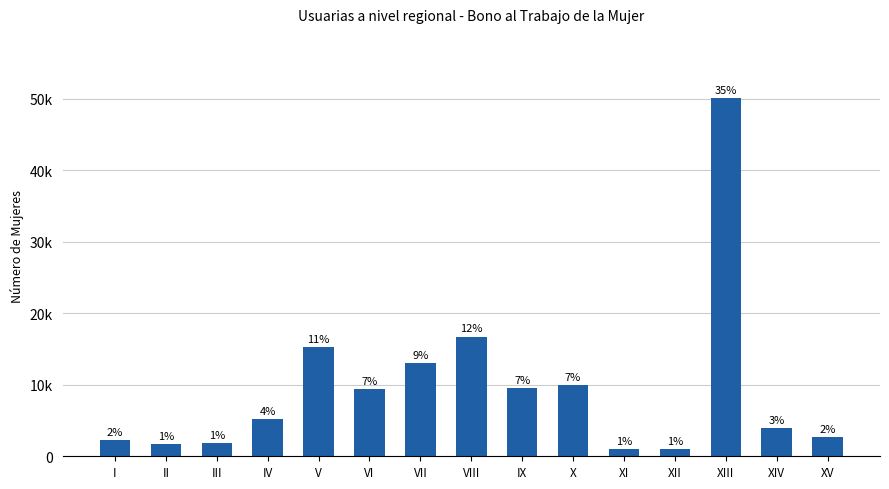

Are the bars horizontal?

No